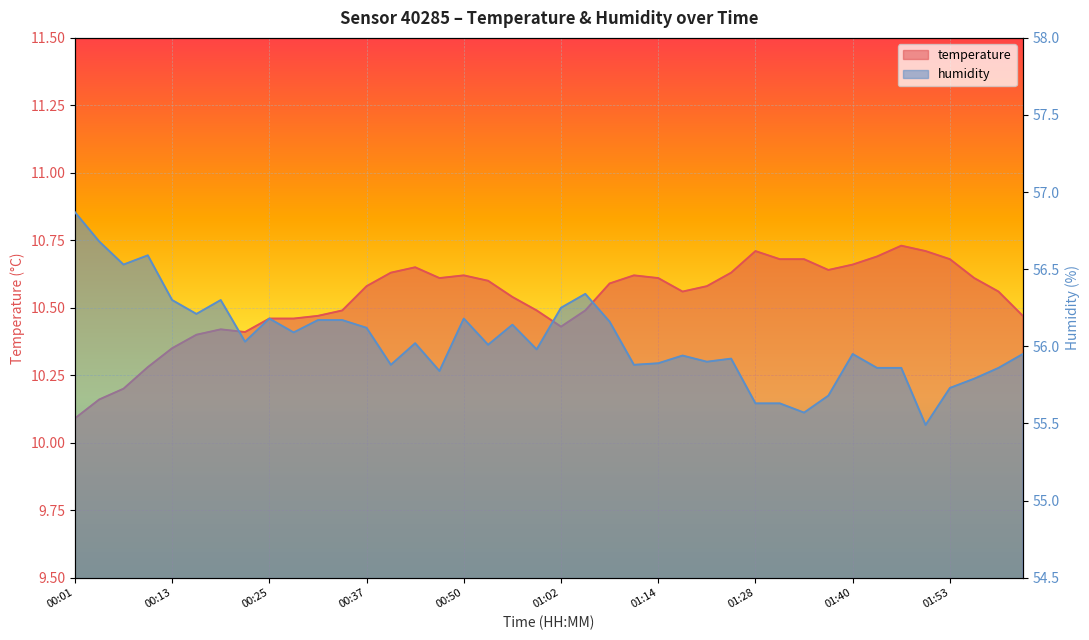

Which category has the highest value across all series?

00:01